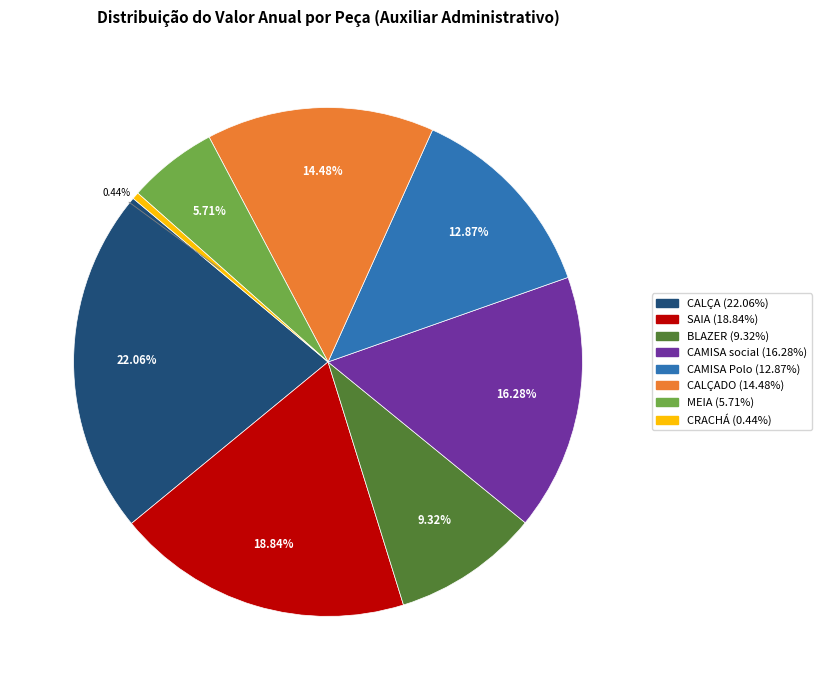

Does any single category account for the majority?

No